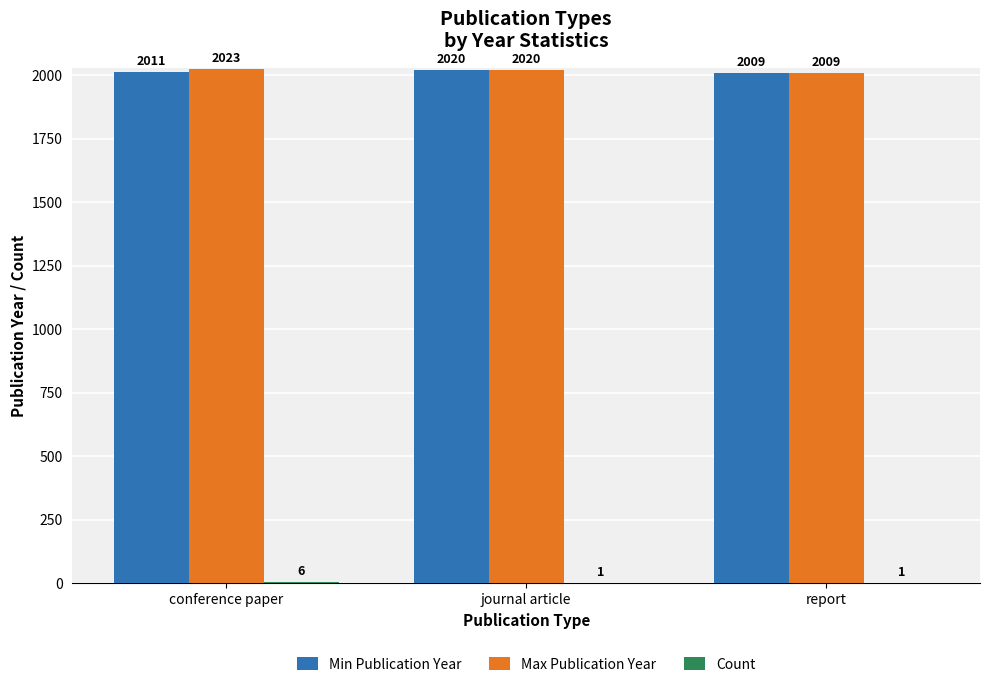

The Max Publication Year series shows 2020 at journal article. True or false?

True